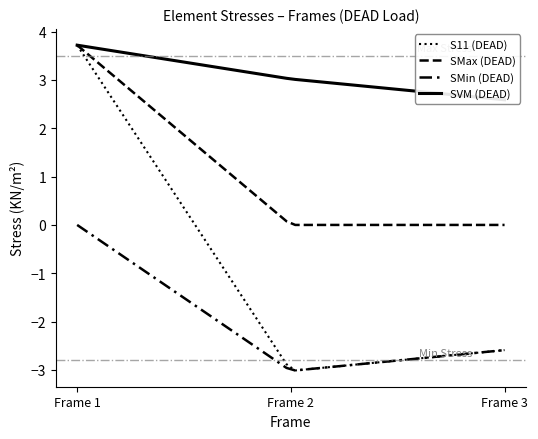

Is it true that SMax equals 3.7 at 75?

True